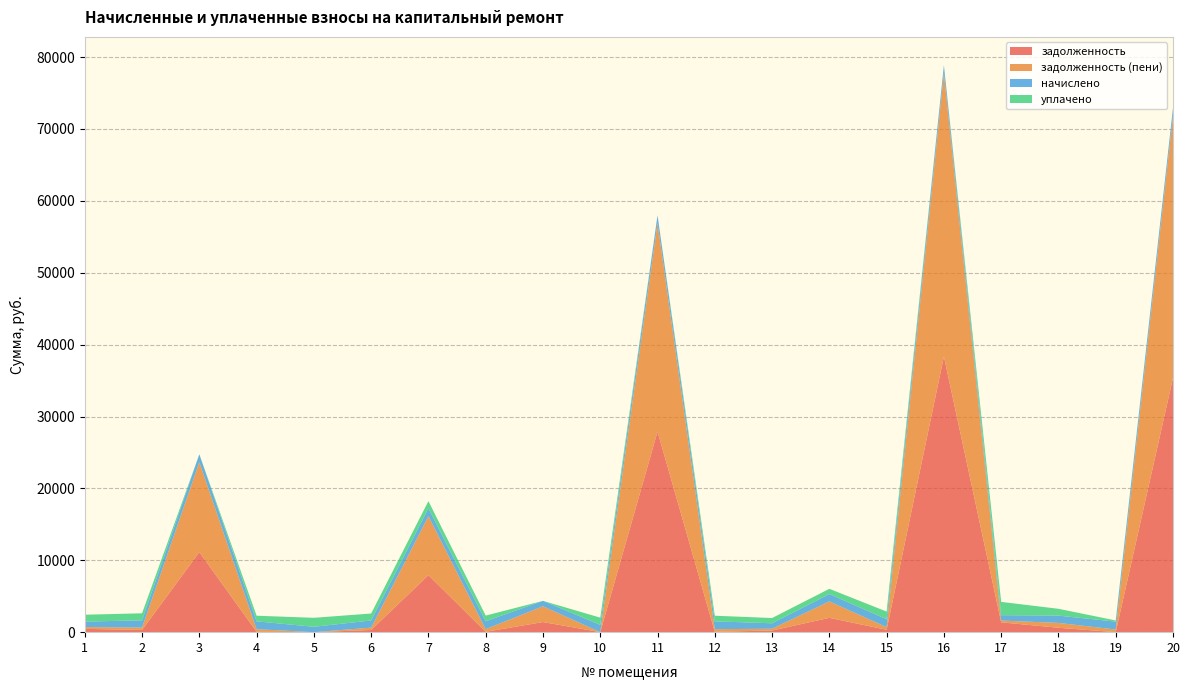

Reading left to right, what are all the values shown in this chart?

задолженность: 458.5	304.6	11135.9	51.1	0.0	300.9	7928.5	51.6	1407.2	0.0	27898.9	51.1	228.2	1994.6	332.0	38346.0	1367.5	613.3	0.0	35379.9
задолженность (пени): 251.9	336.2	12514.3	364.0	0.0	332.1	8208.0	367.3	2195.5	3.9	28995.8	364.0	251.9	2287.2	366.5	39433.1	248.7	675.7	366.5	36472.0
начислено: 755.8	1008.6	1099.4	1092.0	748.5	996.3	1094.5	1101.8	753.4	1011.1	1097.0	1092.0	755.8	1020.9	1099.4	1087.1	746.0	1013.5	1099.4	1092.0
уплачено: 960.3	977.0	0.0	779.1	1250.0	965.1	1000.0	786.1	0.0	1005.0	0.0	779.1	732.1	728.3	1064.9	0.0	1848.9	950.1	162.1	0.0